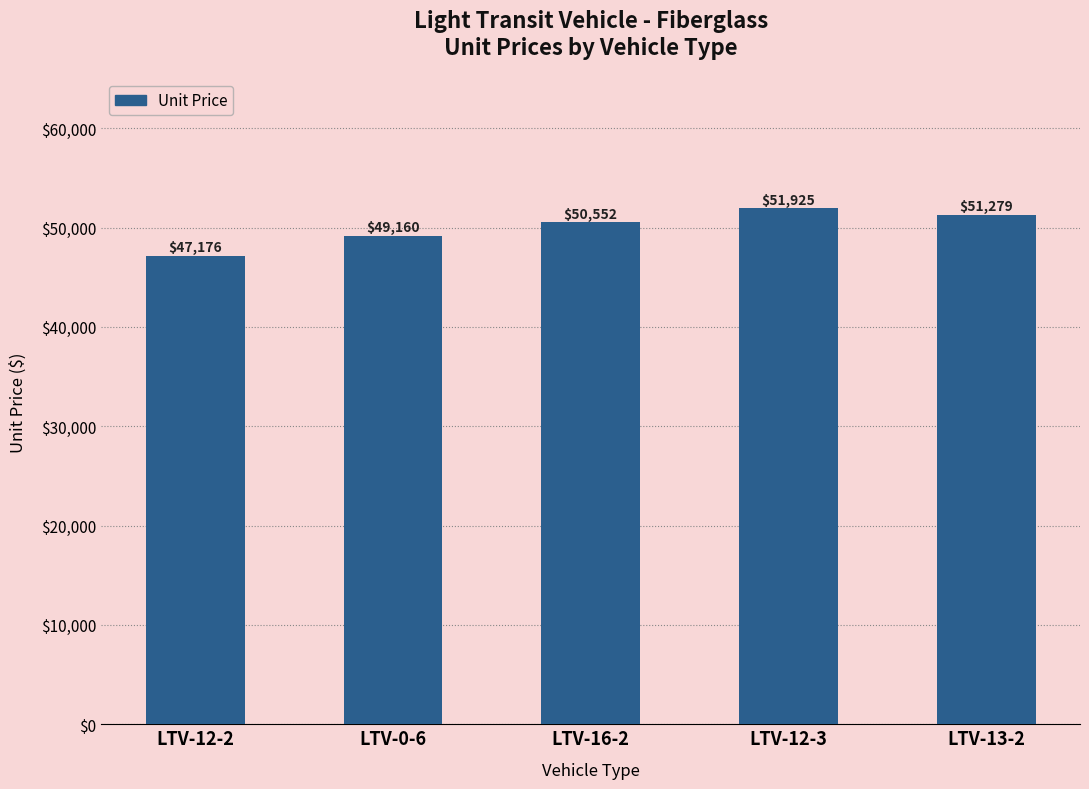

Are the bars horizontal?

No